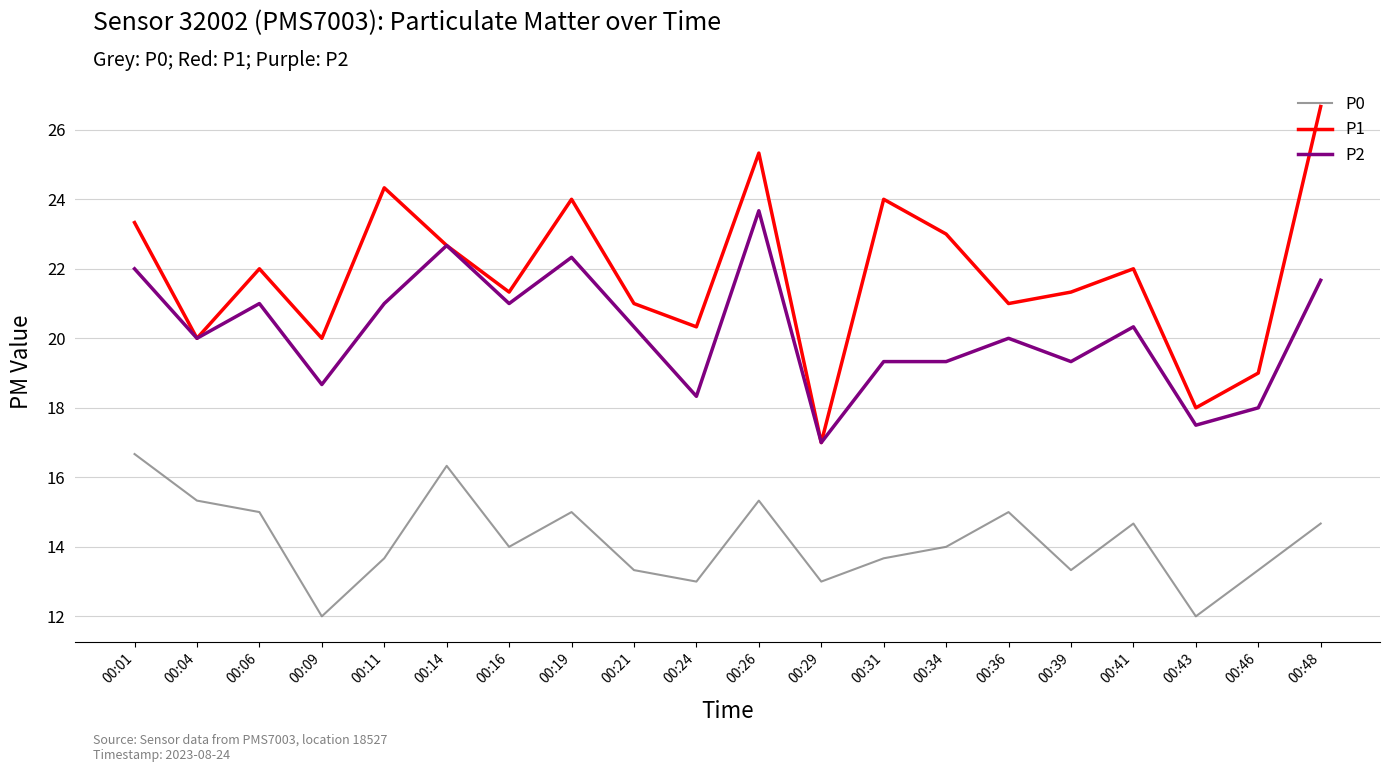

True or false: P0 and P1 cross at least once.

False